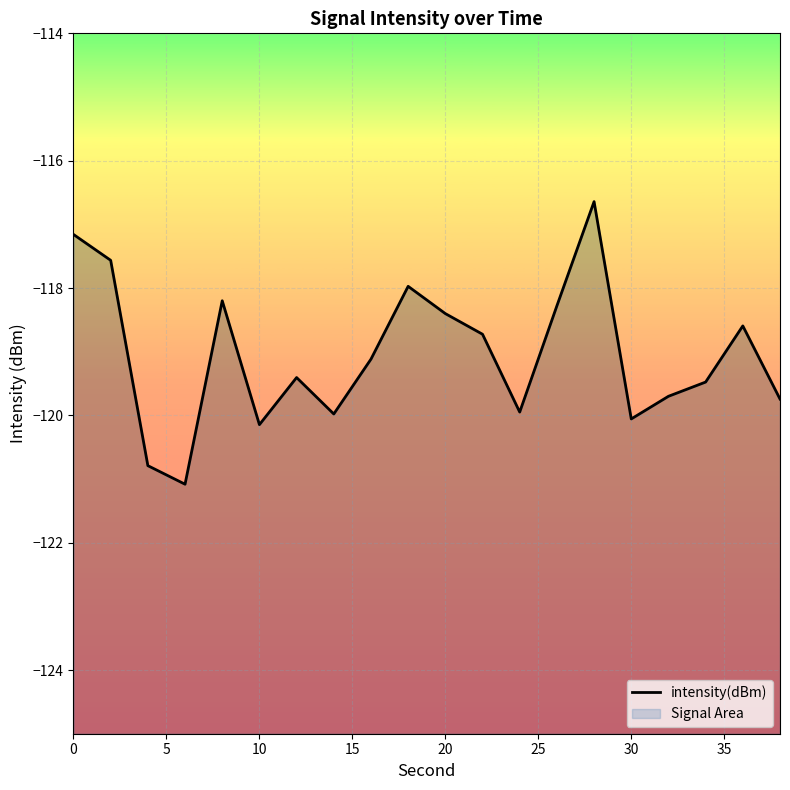

What is the difference between the maximum and minimum values?

4.4